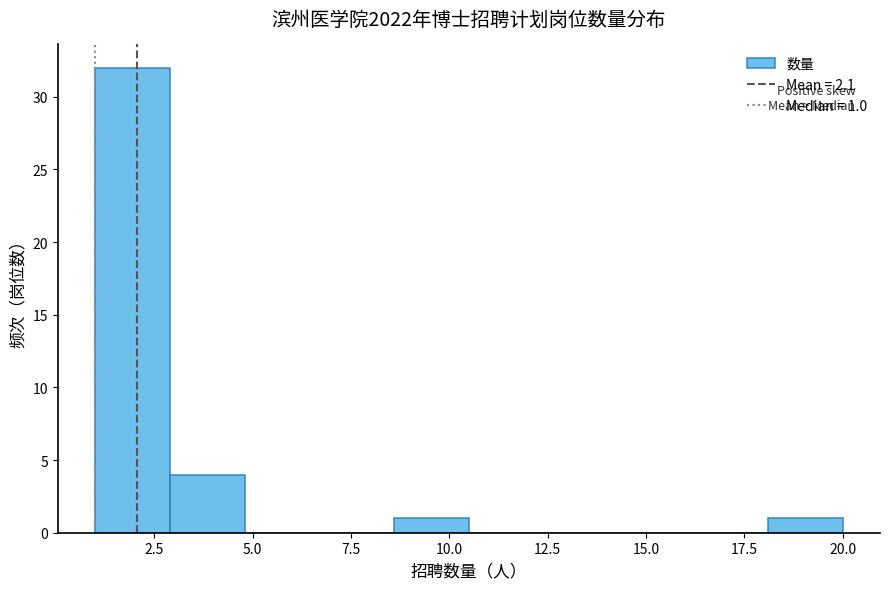

Around what value on the x-axis is the tallest bar? Give the approximate position of its centre, as read against the axis.

2.0